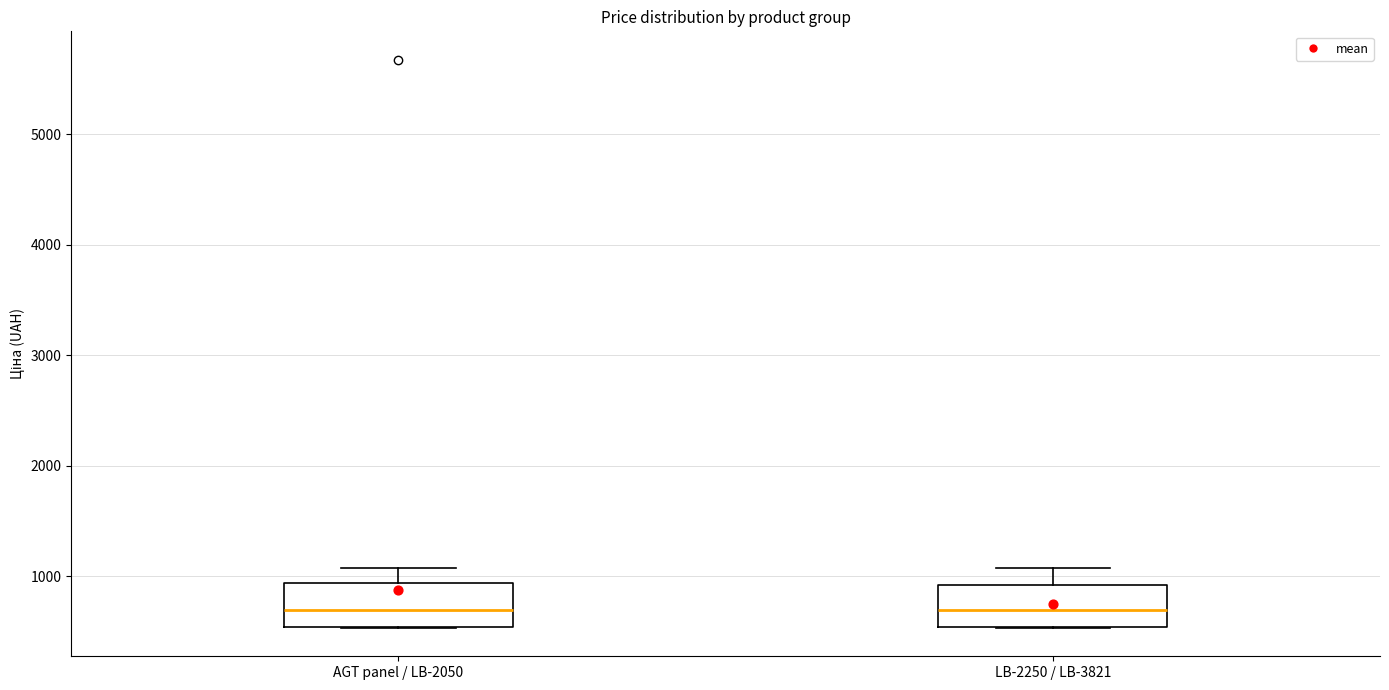

Where is the upper edge of the box for AGT panel / LB-2050 on the y-axis? The values are not printed on the chart, so give them approximately, as read against the axis.

900